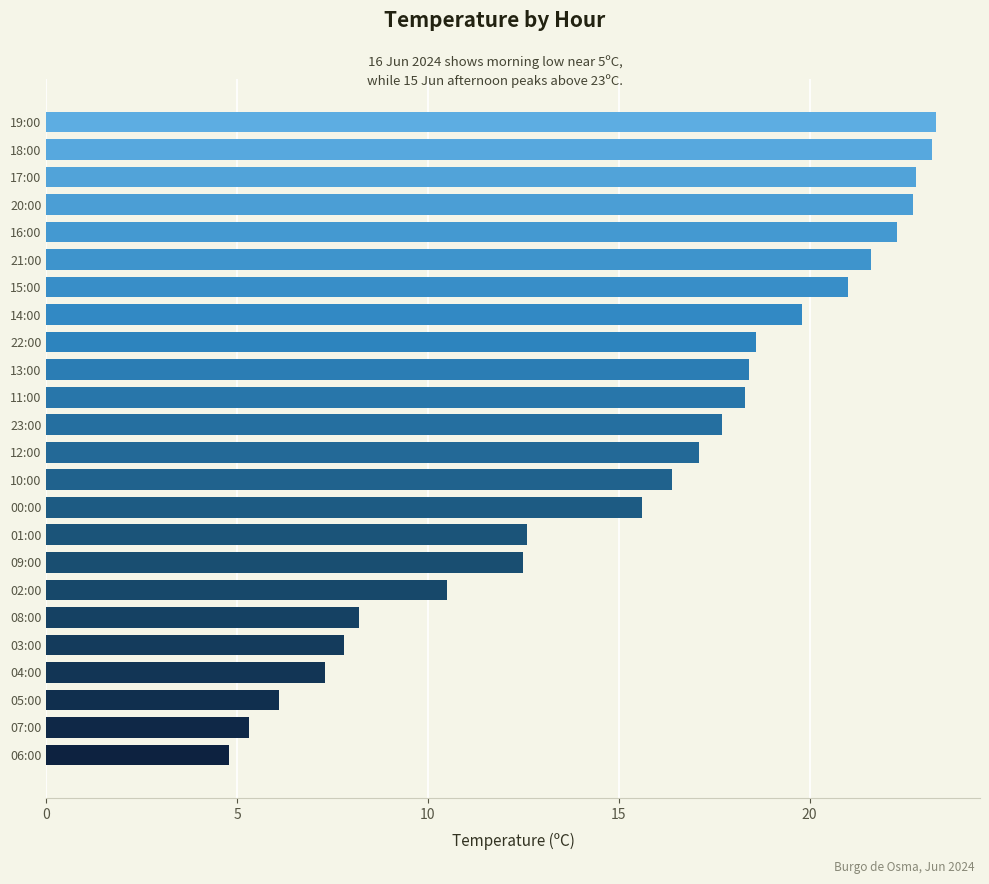

What is the approximate value at 03:00?

7.8